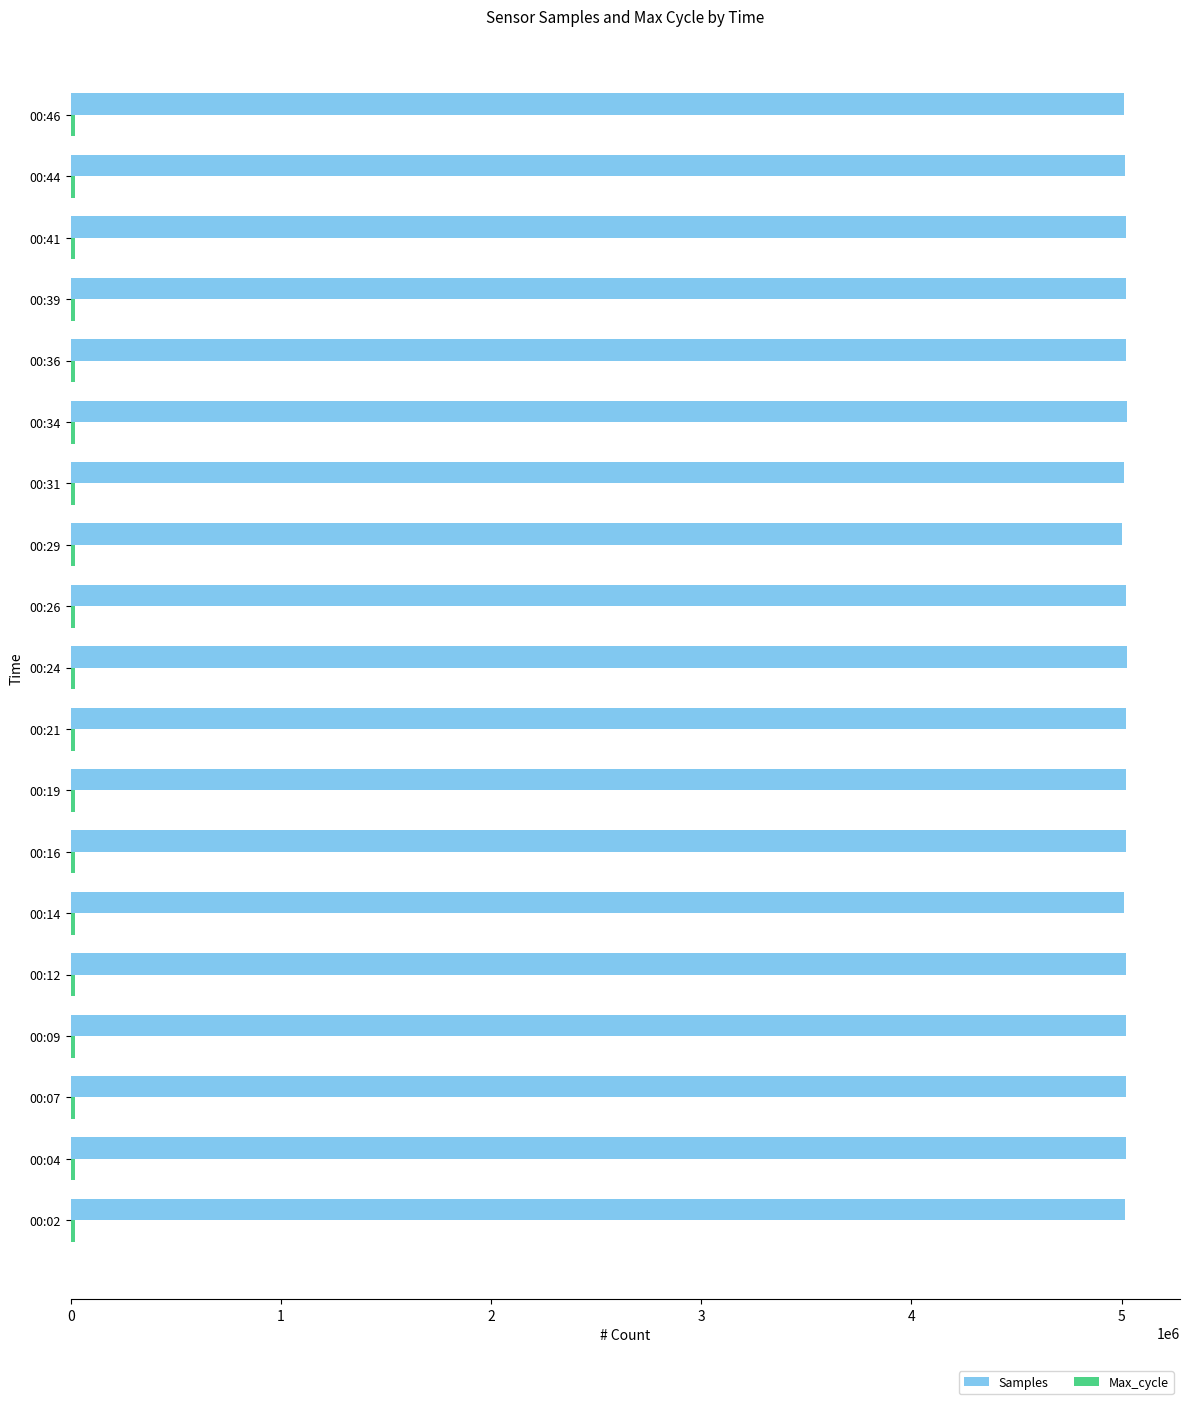

What is the minimum value for Samples?

5003393